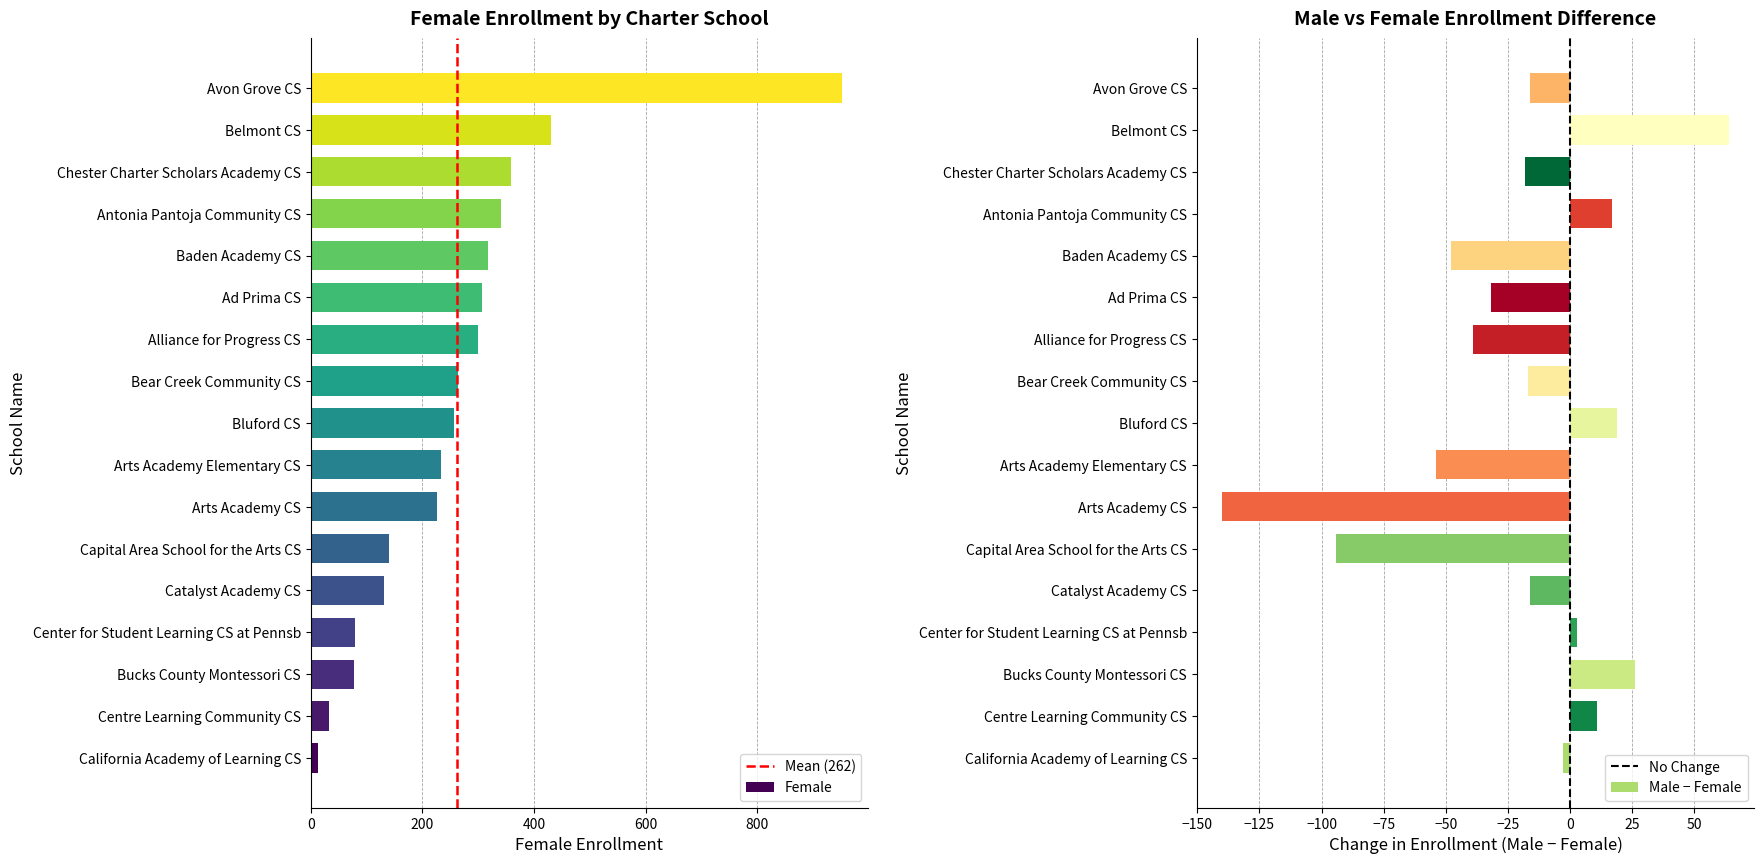

Reading right to left, transcribe all the data shown in this chart.

Female: Chester Charter Scholars Academy CS=359	Centre Learning Community CS=32	Center for Student Learning CS at Pennsb=80	Catalyst Academy CS=132	Capital Area School for the Arts CS=140	California Academy of Learning CS=13	Bucks County Montessori CS=78	Bluford CS=256	Belmont CS=431	Bear Creek Community CS=264	Baden Academy CS=317	Avon Grove CS=951	Arts Academy Elementary CS=234	Arts Academy CS=226	Antonia Pantoja Community CS=341	Alliance for Progress CS=299	Ad Prima CS=307
Male: Chester Charter Scholars Academy CS=341	Centre Learning Community CS=43	Center for Student Learning CS at Pennsb=83	Catalyst Academy CS=116	Capital Area School for the Arts CS=46	California Academy of Learning CS=10	Bucks County Montessori CS=104	Bluford CS=275	Belmont CS=495	Bear Creek Community CS=247	Baden Academy CS=269	Avon Grove CS=935	Arts Academy Elementary CS=180	Arts Academy CS=86	Antonia Pantoja Community CS=358	Alliance for Progress CS=260	Ad Prima CS=275